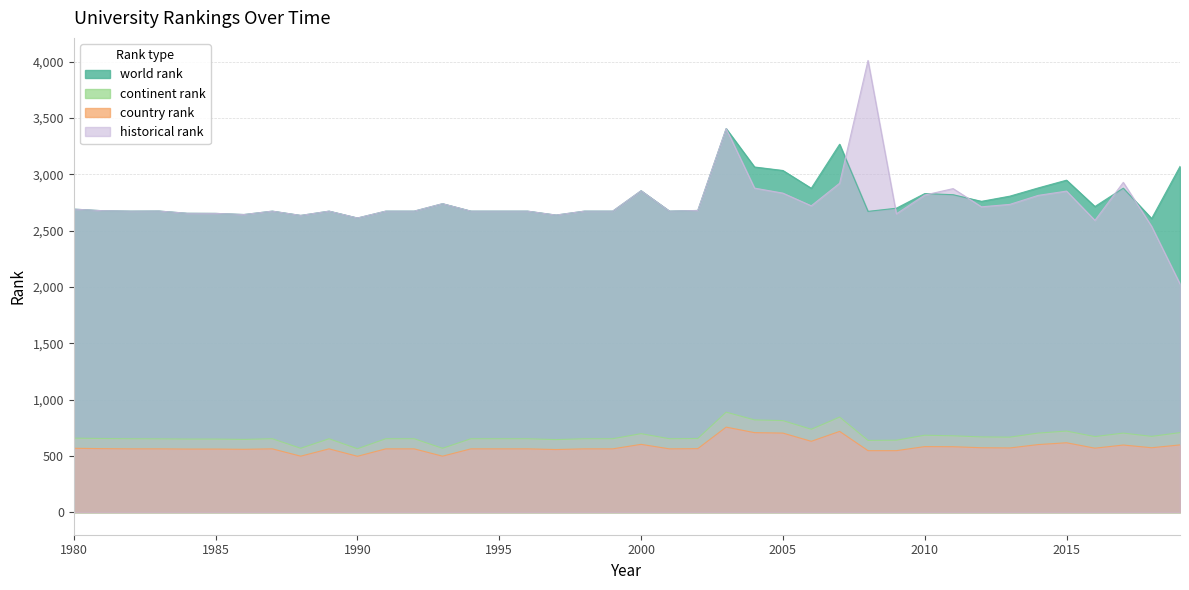

What is the sum of the world rank values at 1997 and 1992?

5311.0